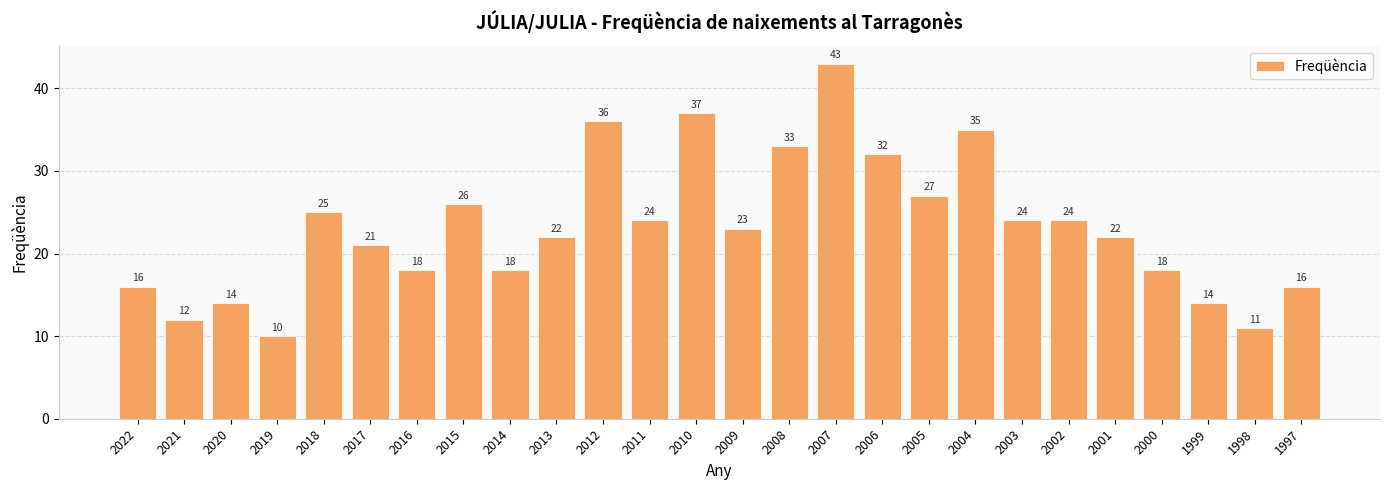

What is the sum of the values at 1998 and 2003?

35